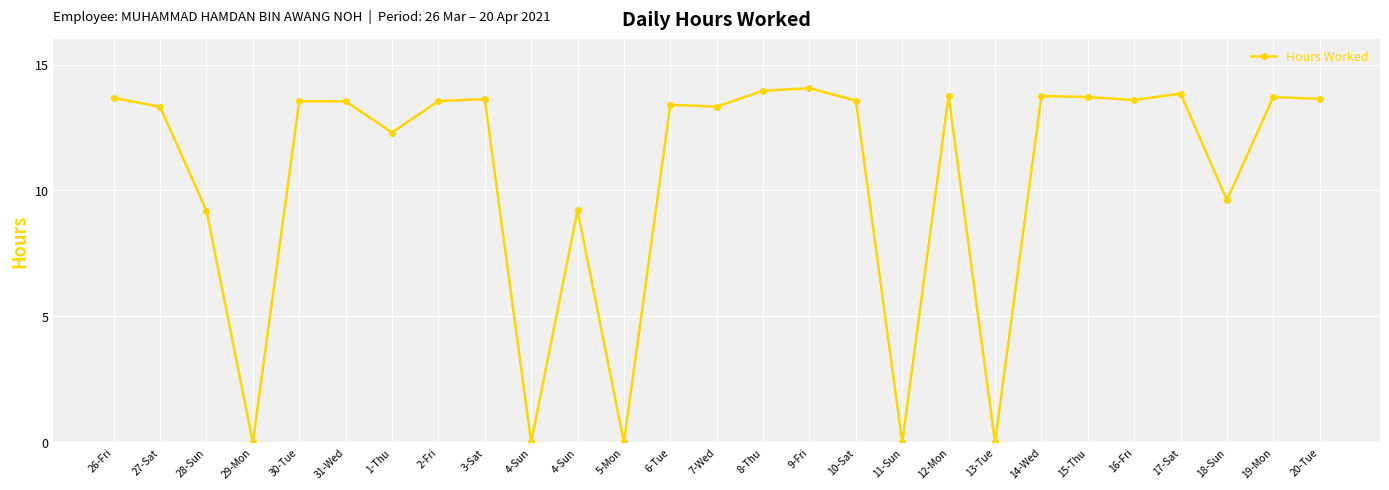

How many points are lower than both their immediate neighbors (excluding endpoints)?

9